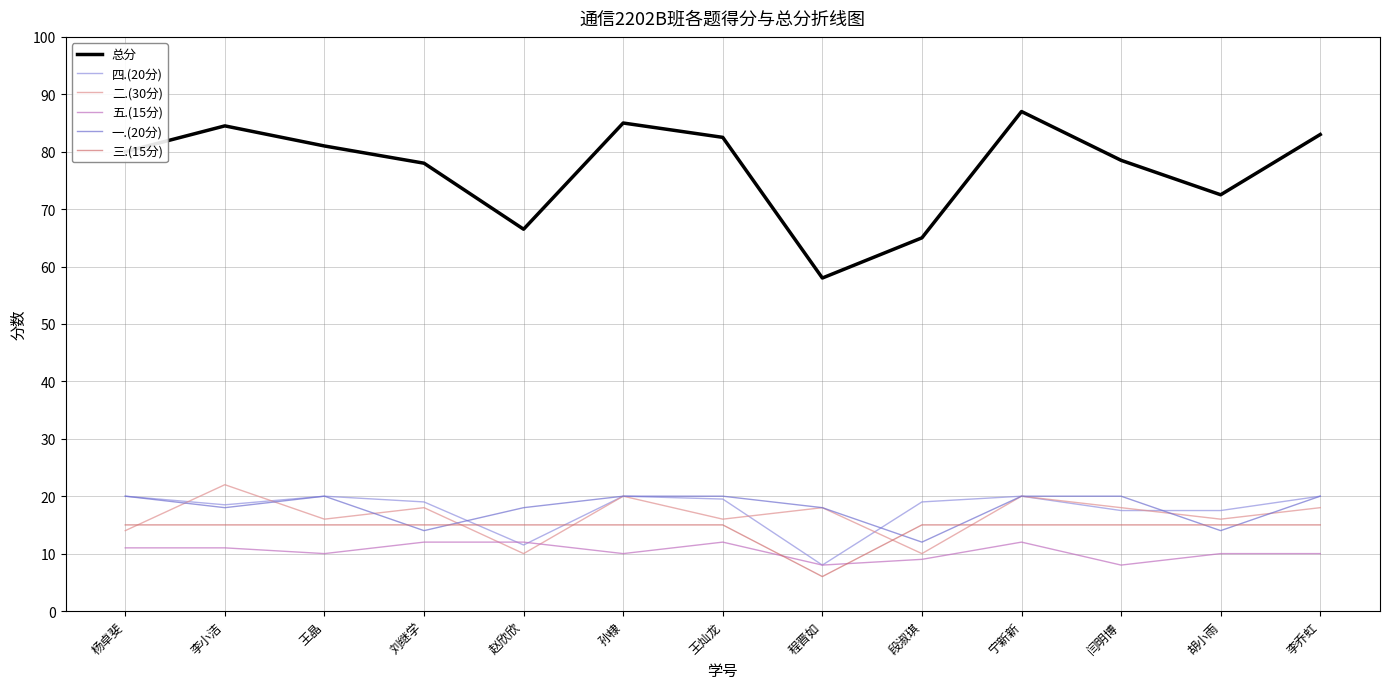

The value of 二.(30分) at 李小洁 is 8.3. True or false?

False